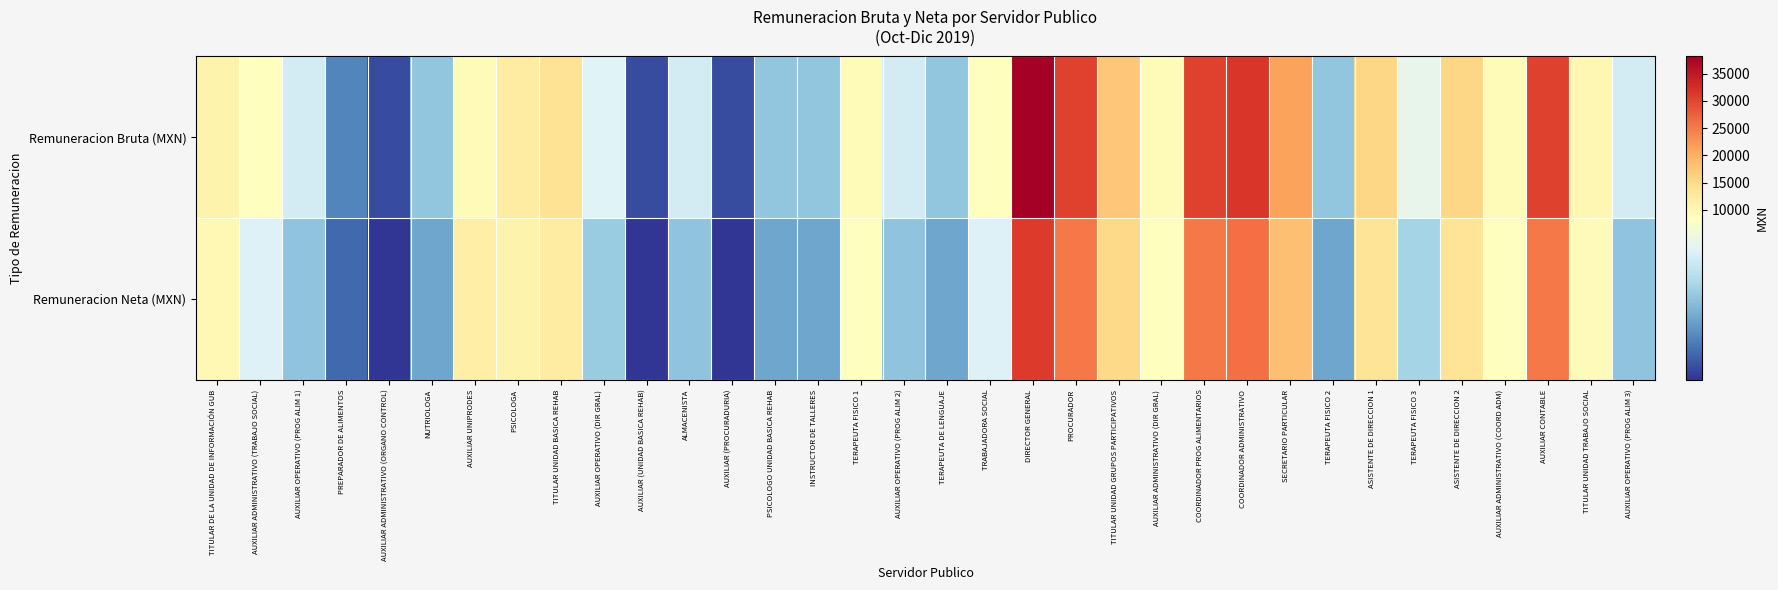

Reading left to right, transcribe all the data shown in this chart.

Remuneracion Bruta (MXN): TITULAR DE LA UNIDAD DE INFORMACIÓN GUB=10744.7	AUXILIAR ADMINISTRATIVO (TRABAJO SOCIAL)=8704.7	AUXILIAR OPERATIVO (PROG ALIM 1)=7915.1	PREPARADOR DE ALIMENTOS=6732.8	AUXILIAR ADMINISTRATIVO (ORGANO CONTROL)=6284.0	NUTRIOLOGA=7334.2	AUXILIAR UNIPRODES=9418.9	PSICOLOGA=12011.7	TITULAR UNIDAD BASICA REHAB=13613.7	AUXILIAR OPERATIVO (DIR GRAL)=8027.3	AUXILIAR (UNIDAD BASICA REHAB)=6284.0	ALMACENISTA=7915.1	AUXILIAR (PROCURADURIA)=6284.0	PSICOLOGO UNIDAD BASICA REHAB=7334.2	INSTRUCTOR DE TALLERES=7334.2	TERAPEUTA FISICO 1=9299.9	AUXILIAR OPERATIVO (PROG ALIM 2)=7915.1	TERAPEUTA DE LENGUAJE=7334.2	TRABAJADORA SOCIAL=8704.7	DIRECTOR GENERAL=38156.9	PROCURADOR=30311.7	TITULAR UNIDAD GRUPOS PARTICIPATIVOS=17428.6	AUXILIAR ADMINISTRATIVO (DIR GRAL)=9299.9	COORDINADOR PROG ALIMENTARIOS=30311.7	COORDINADOR ADMINISTRATIVO=31619.2	SECRETARIO PARTICULAR=21243.4	TERAPEUTA FISICO 2=7334.2	ASISTENTE DE DIRECCION 1=15521.2	TERAPEUTA FISICO 3=8139.6	ASISTENTE DE DIRECCION 2=15521.2	AUXILIAR ADMINISTRATIVO (COORD ADM)=9299.9	AUXILIAR CONTABLE=30311.7	TITULAR UNIDAD TRABAJO SOCIAL=9895.1	AUXILIAR OPERATIVO (PROG ALIM 3)=7915.1
Remuneracion Neta (MXN): TITULAR DE LA UNIDAD DE INFORMACIÓN GUB=9700.0	AUXILIAR ADMINISTRATIVO (TRABAJO SOCIAL)=8000.0	AUXILIAR OPERATIVO (PROG ALIM 1)=7300.0	PREPARADOR DE ALIMENTOS=6500.0	AUXILIAR ADMINISTRATIVO (ORGANO CONTROL)=6100.0	NUTRIOLOGA=7000.0	AUXILIAR UNIPRODES=11600.0	PSICOLOGA=10740.0	TITULAR UNIDAD BASICA REHAB=12000.0	AUXILIAR OPERATIVO (DIR GRAL)=7400.0	AUXILIAR (UNIDAD BASICA REHAB)=6100.0	ALMACENISTA=7300.0	AUXILIAR (PROCURADURIA)=6100.0	PSICOLOGO UNIDAD BASICA REHAB=7000.0	INSTRUCTOR DE TALLERES=7000.0	TERAPEUTA FISICO 1=8500.0	AUXILIAR OPERATIVO (PROG ALIM 2)=7300.0	TERAPEUTA DE LENGUAJE=7000.0	TRABAJADORA SOCIAL=8000.0	DIRECTOR GENERAL=31000.0	PROCURADOR=25000.0	TITULAR UNIDAD GRUPOS PARTICIPATIVOS=15000.0	AUXILIAR ADMINISTRATIVO (DIR GRAL)=8500.0	COORDINADOR PROG ALIMENTARIOS=25000.0	COORDINADOR ADMINISTRATIVO=26000.0	SECRETARIO PARTICULAR=18000.0	TERAPEUTA FISICO 2=7000.0	ASISTENTE DE DIRECCION 1=13500.0	TERAPEUTA FISICO 3=7500.0	ASISTENTE DE DIRECCION 2=13500.0	AUXILIAR ADMINISTRATIVO (COORD ADM)=8500.0	AUXILIAR CONTABLE=25000.0	TITULAR UNIDAD TRABAJO SOCIAL=9000.0	AUXILIAR OPERATIVO (PROG ALIM 3)=7300.0